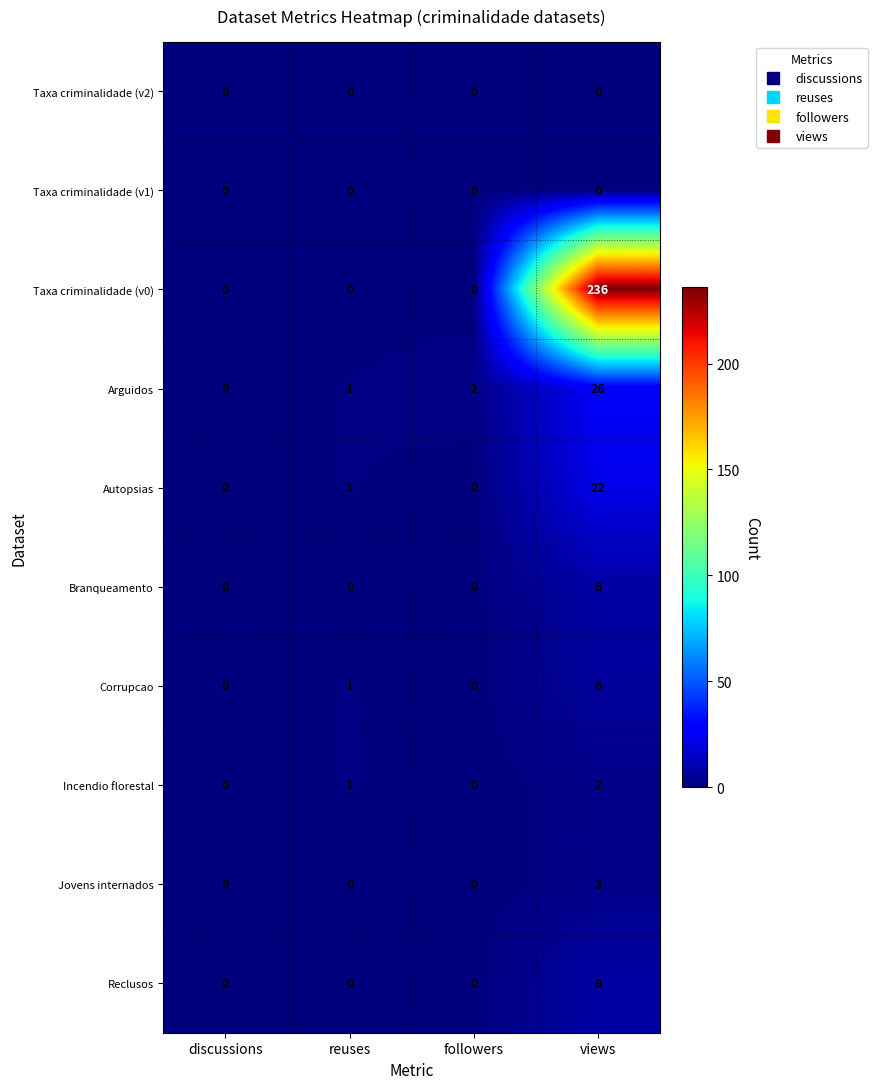

True or false: Taxa criminalidade (v1) has a value of 0 at followers.

True